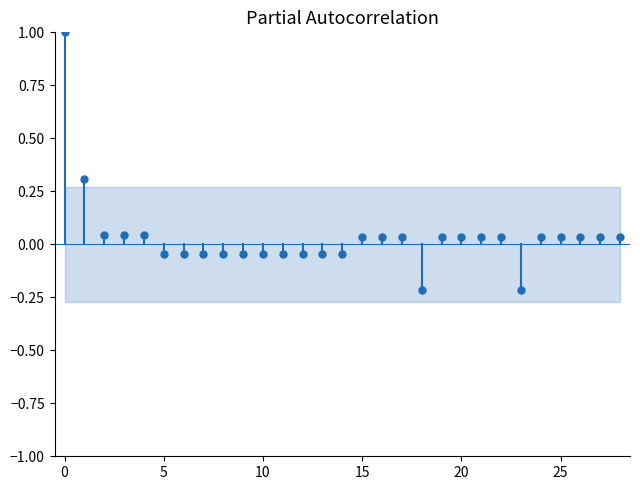

How many negative values are there?

12